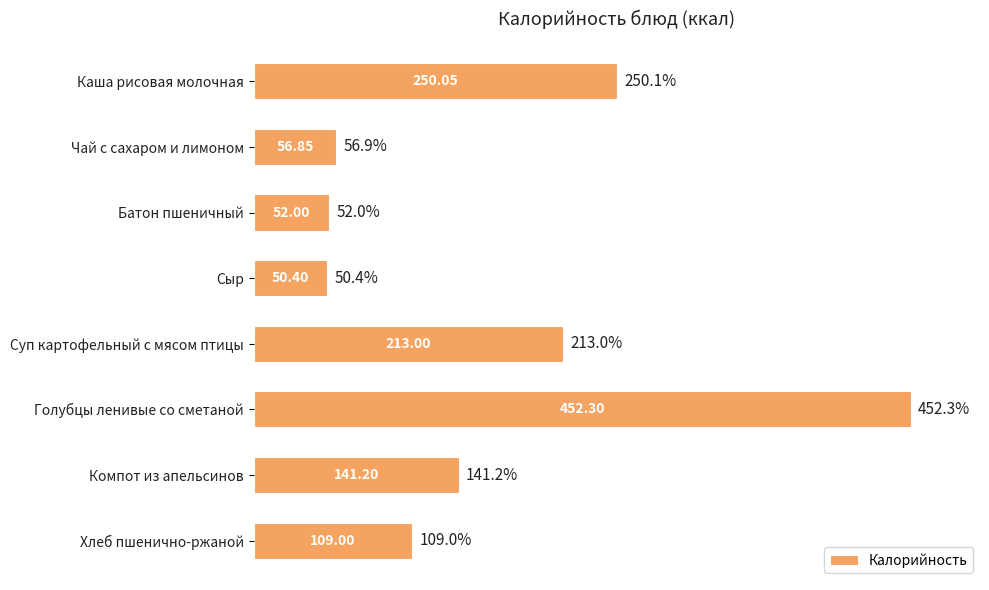

What is the sum of all values?

1324.8